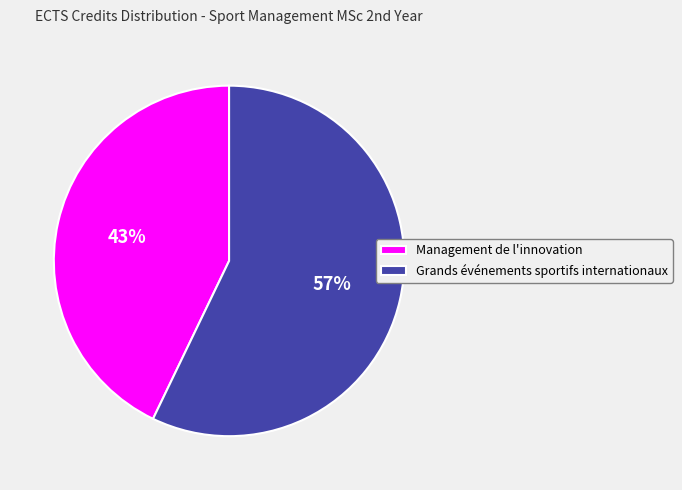

Combined, do Grands événements sportifs internationaux and Management de l'innovation account for over 50%?

Yes